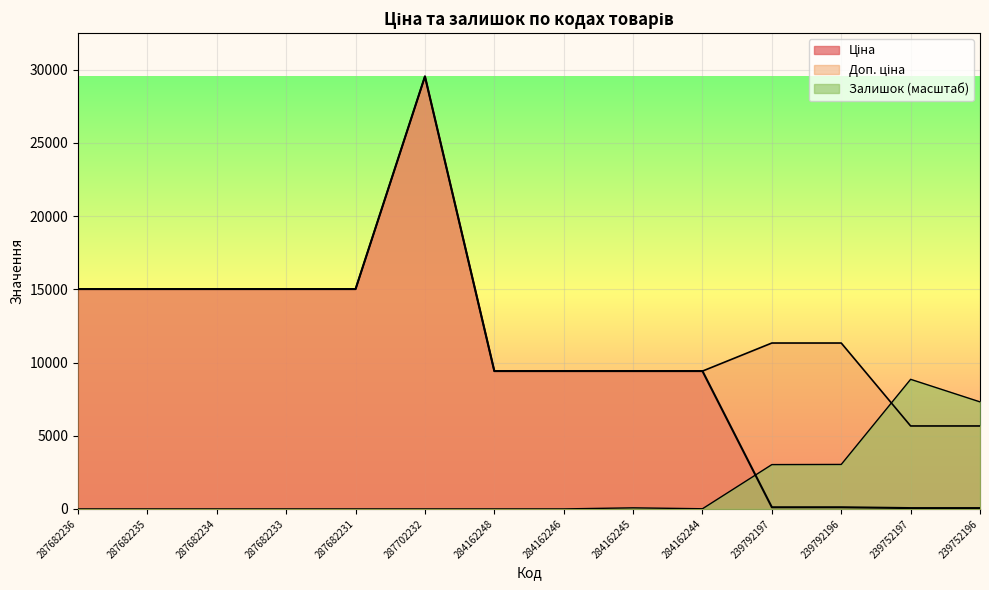

At which category is the sum across all series the highest?

287702232